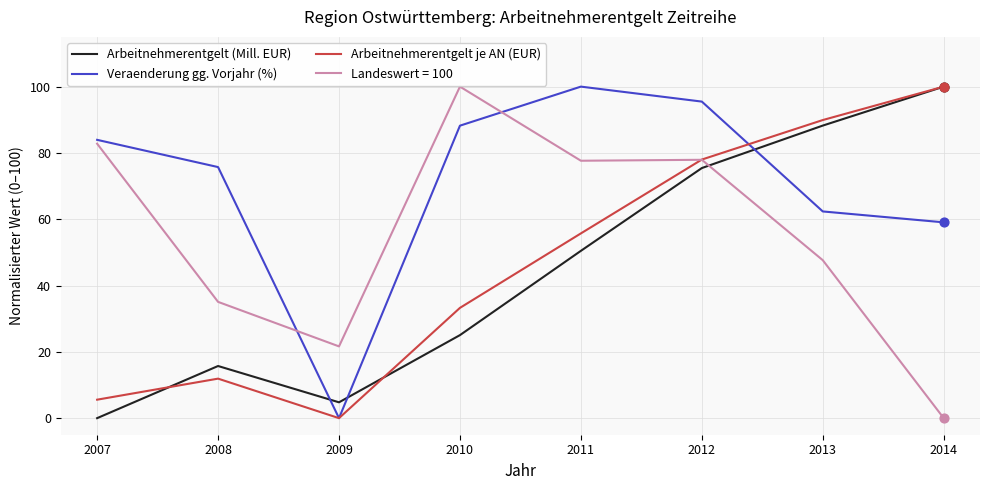

Is the value of Arbeitnehmerentgelt (Mill. EUR) at 2008 greater than the value of Veraenderung gg. Vorjahr (%) at 2008?

No